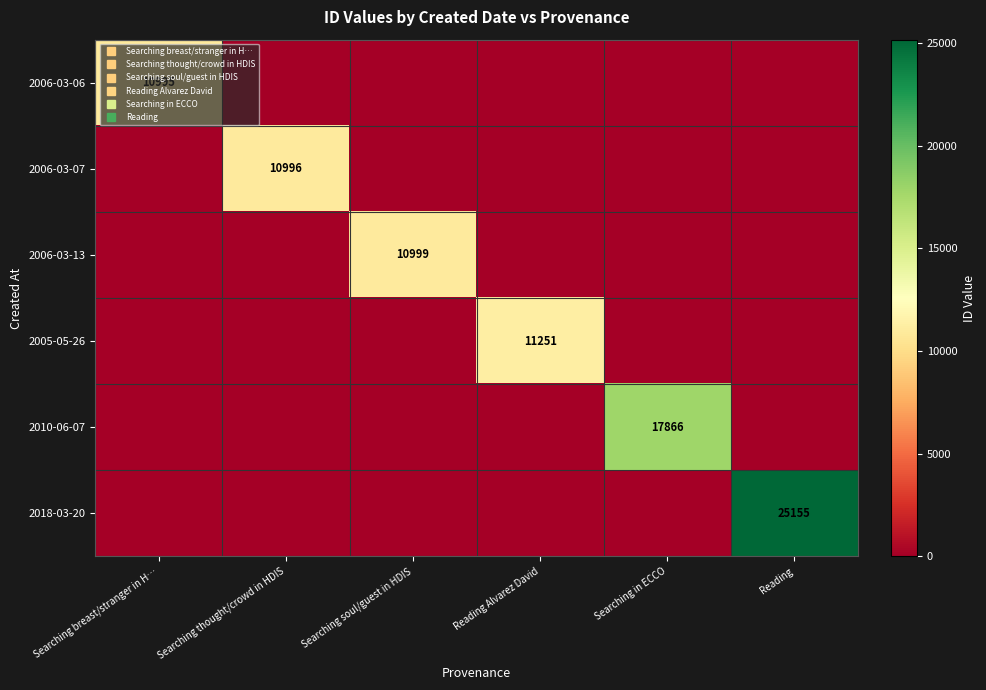

Where is 2006-03-13 nearest to the value 5499?

Searching breast/stranger in H…